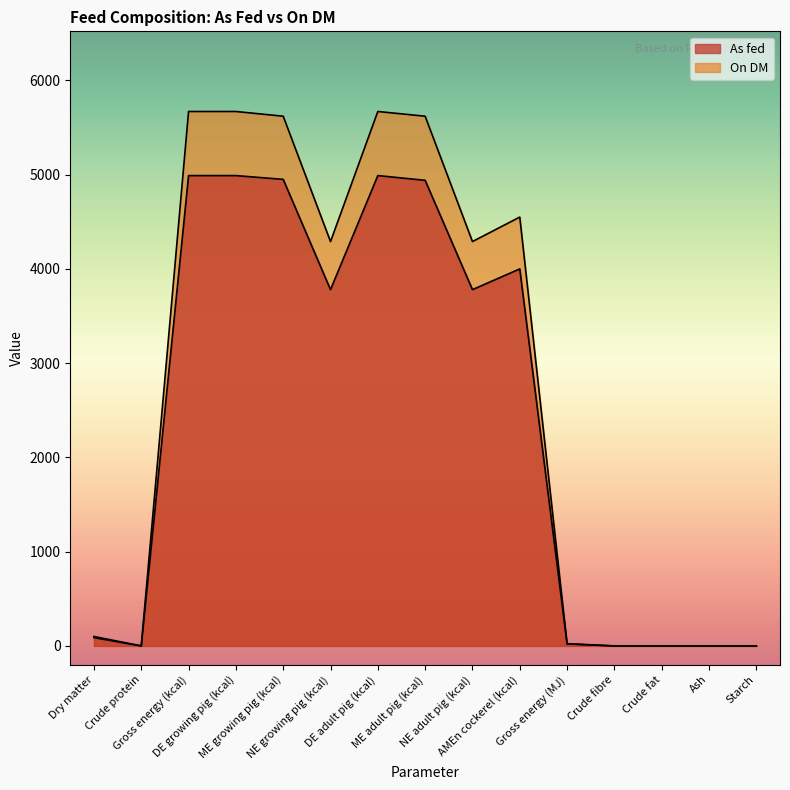

True or false: On DM and As fed intersect in this chart.

False